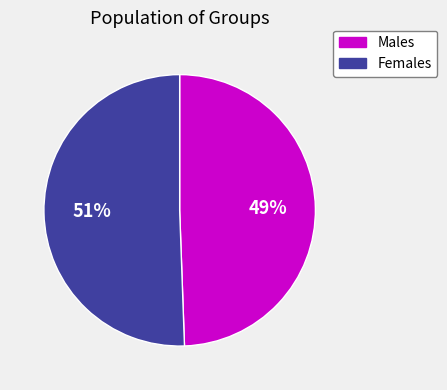

What is the ratio of the value at Females to the value at Males?

1.0